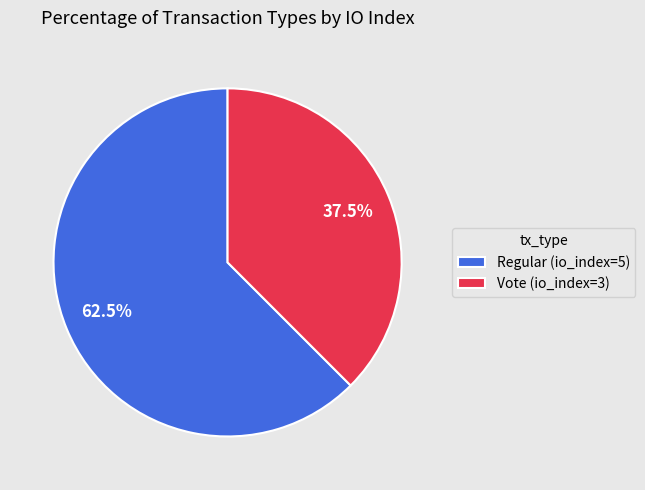

Which slice is the largest?

Regular (io_index=5)